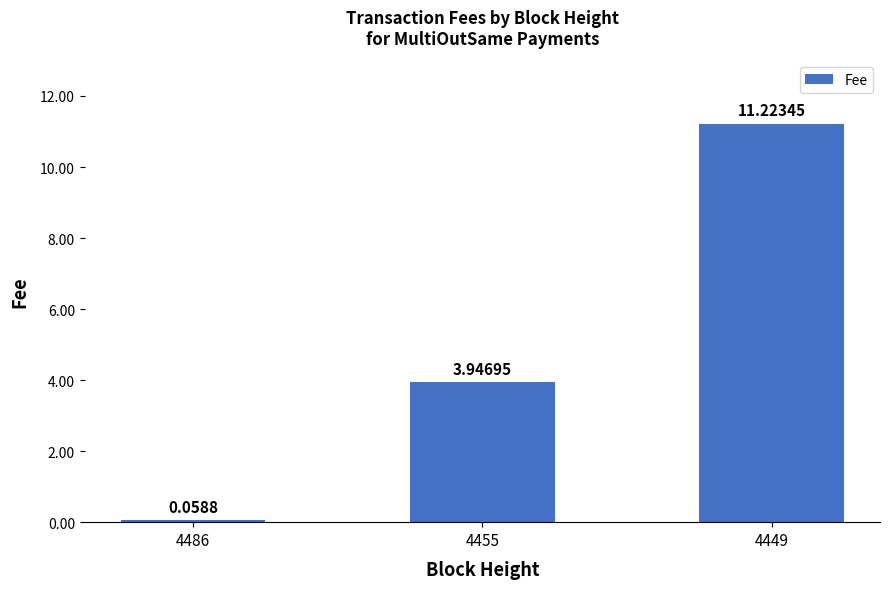

What is the average value?

5.1